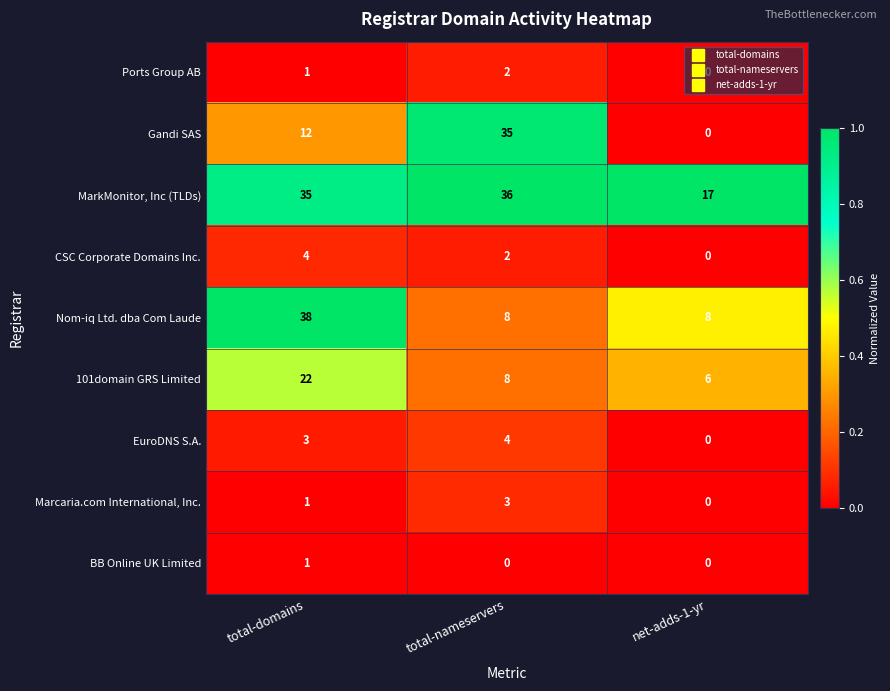

Rank the categories by Marcaria.com International, Inc. value from lowest to highest.

net-adds-1-yr, total-domains, total-nameservers